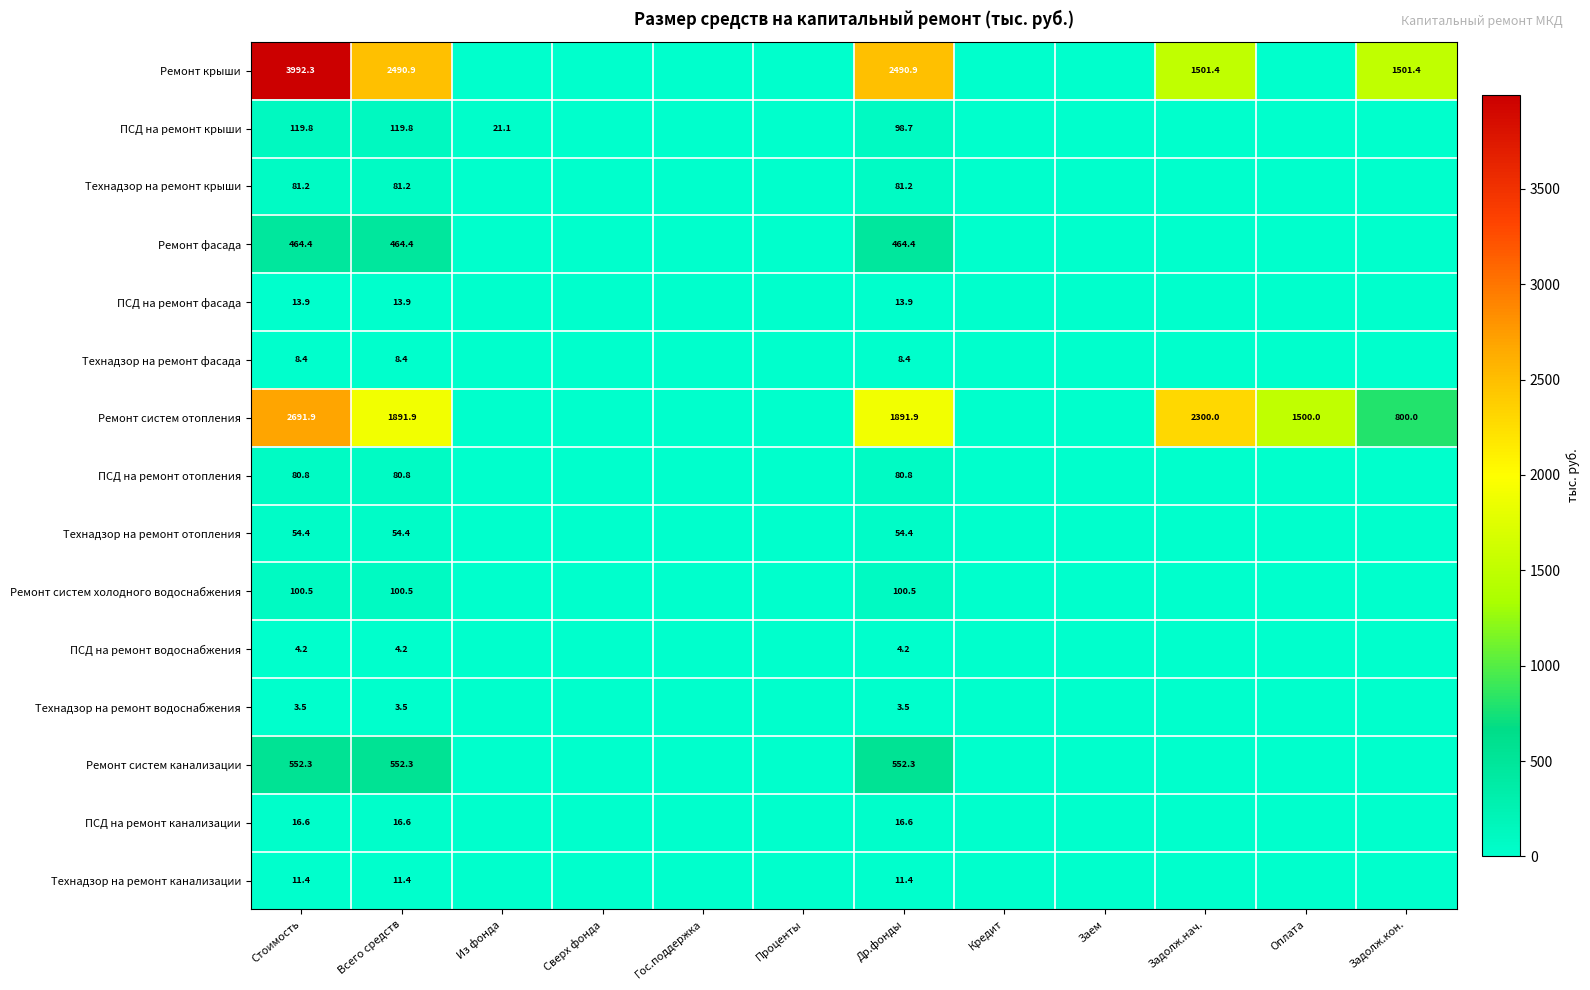

What is the total value across all series at Всего средств?

5894.2